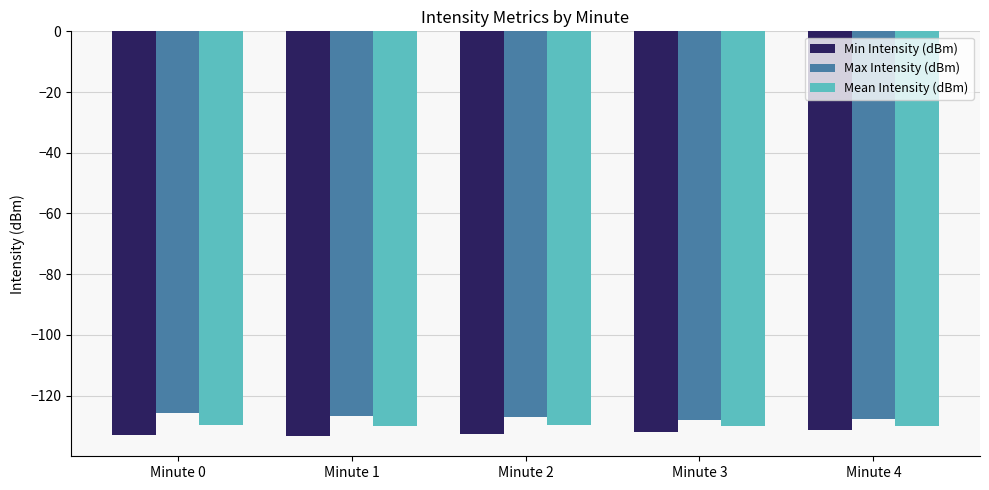

Is it true that Min Intensity (dBm) equals -212.0 at Minute 3?

False